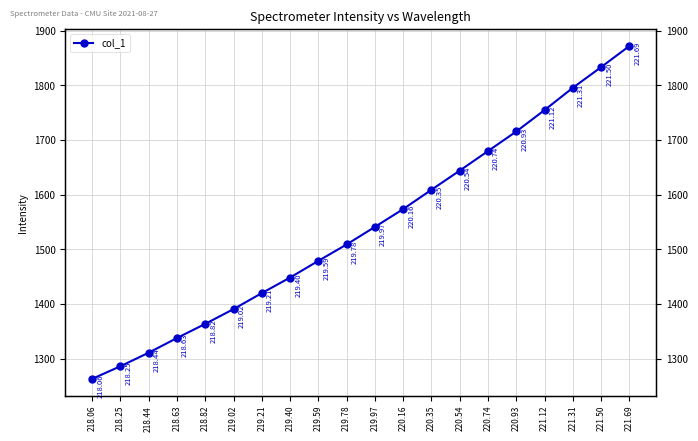

What is the label of the 14th point from the left?

220.54